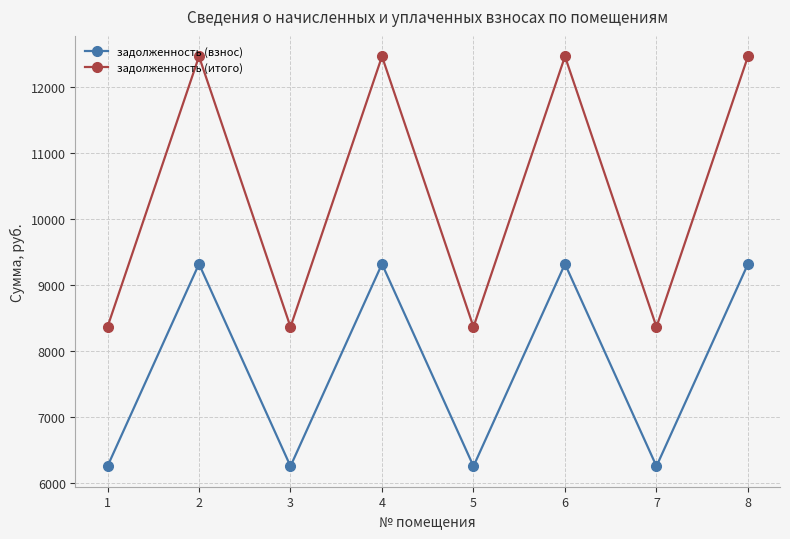

What is the difference between the maximum and minimum values in the задолженность (взнос) series?

3066.0